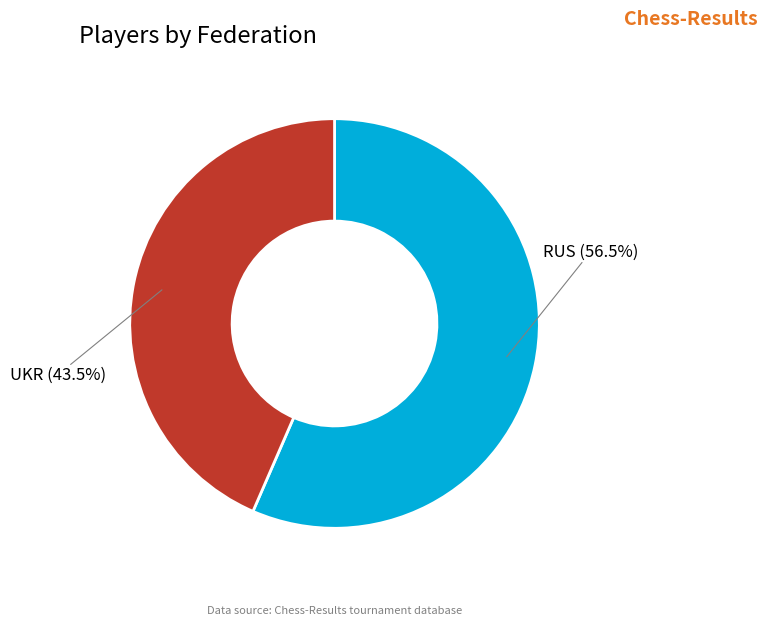

Which has a higher value, UKR or RUS?

RUS